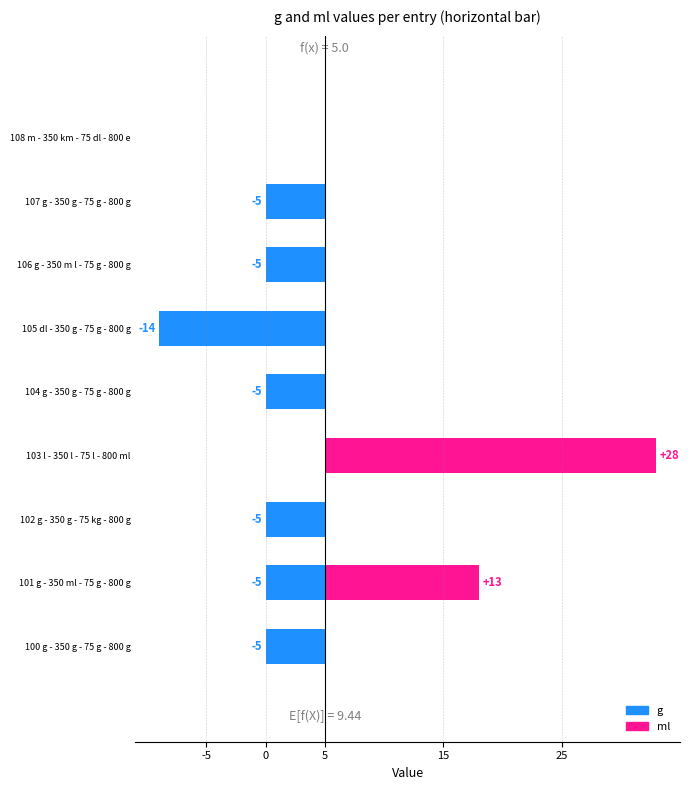

What is the highest value of the ml series?

28